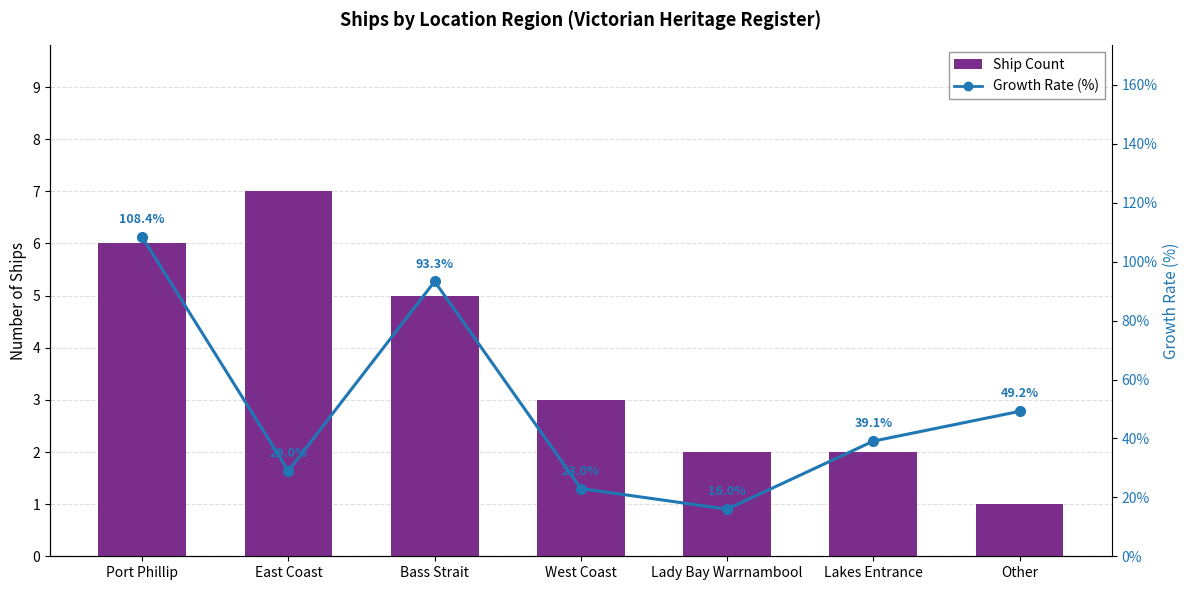

What value does the Ship Count series have at Lakes Entrance?

2.0